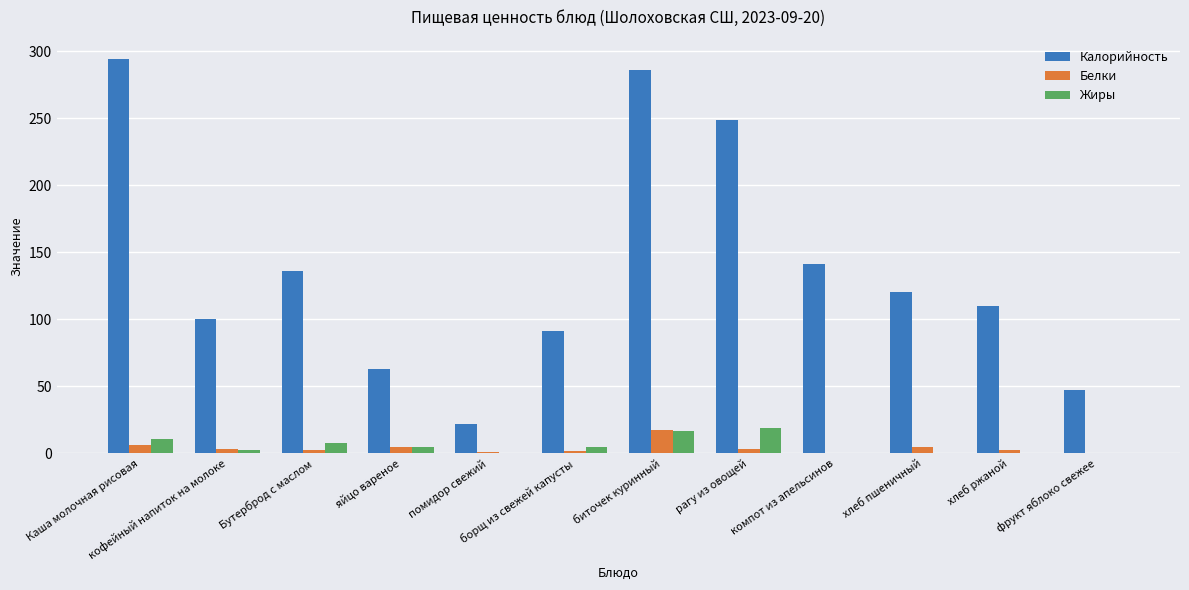

What is the maximum value for Жиры?

19.2